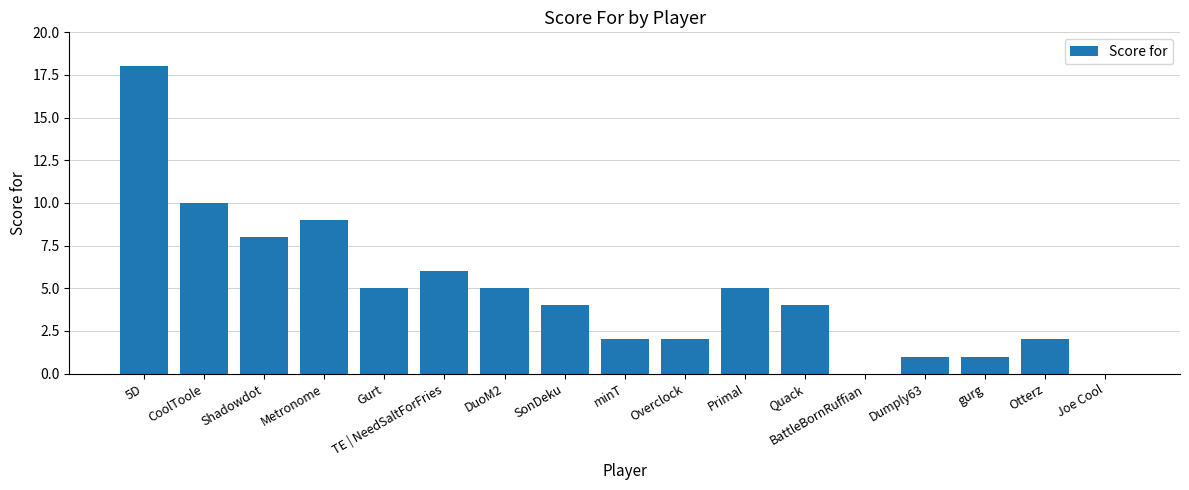

Reading left to right, list all the values displayed in this chart.

5D=18	CoolToole=10	Shadowdot=8	Metronome=9	Gurt=5	TE | NeedSaltForFries=6	DuoM2=5	SonDeku=4	minT=2	Overclock=2	Primal=5	Quack=4	BattleBornRuffian=0	Dumply63=1	gurg=1	Otterz=2	Joe Cool=0